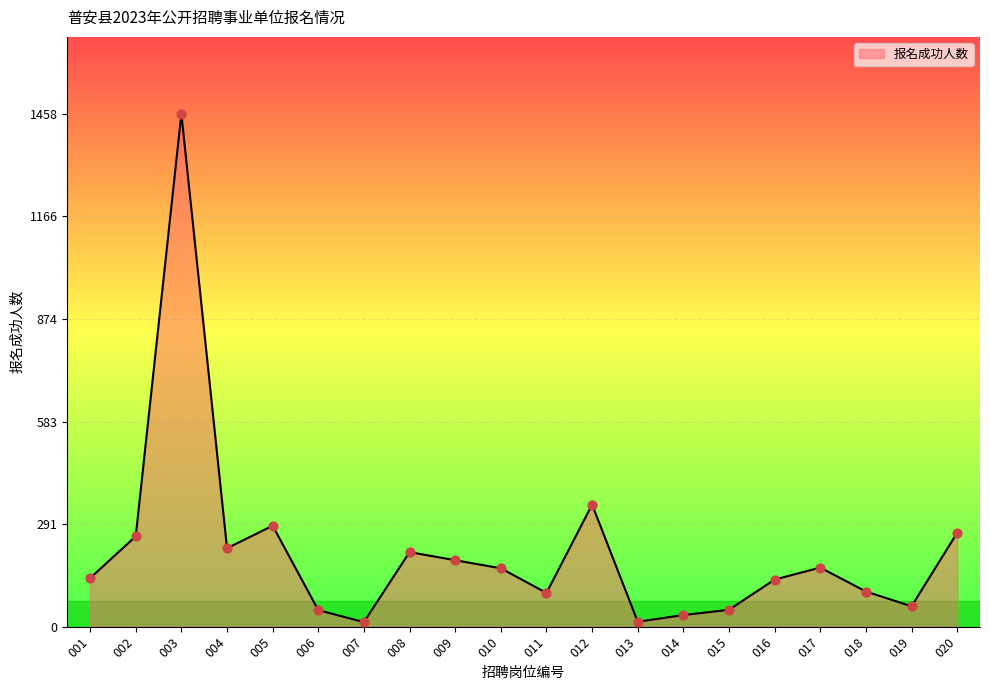

Approximately how many times larger is the value at 001 compared to 011?

1.4